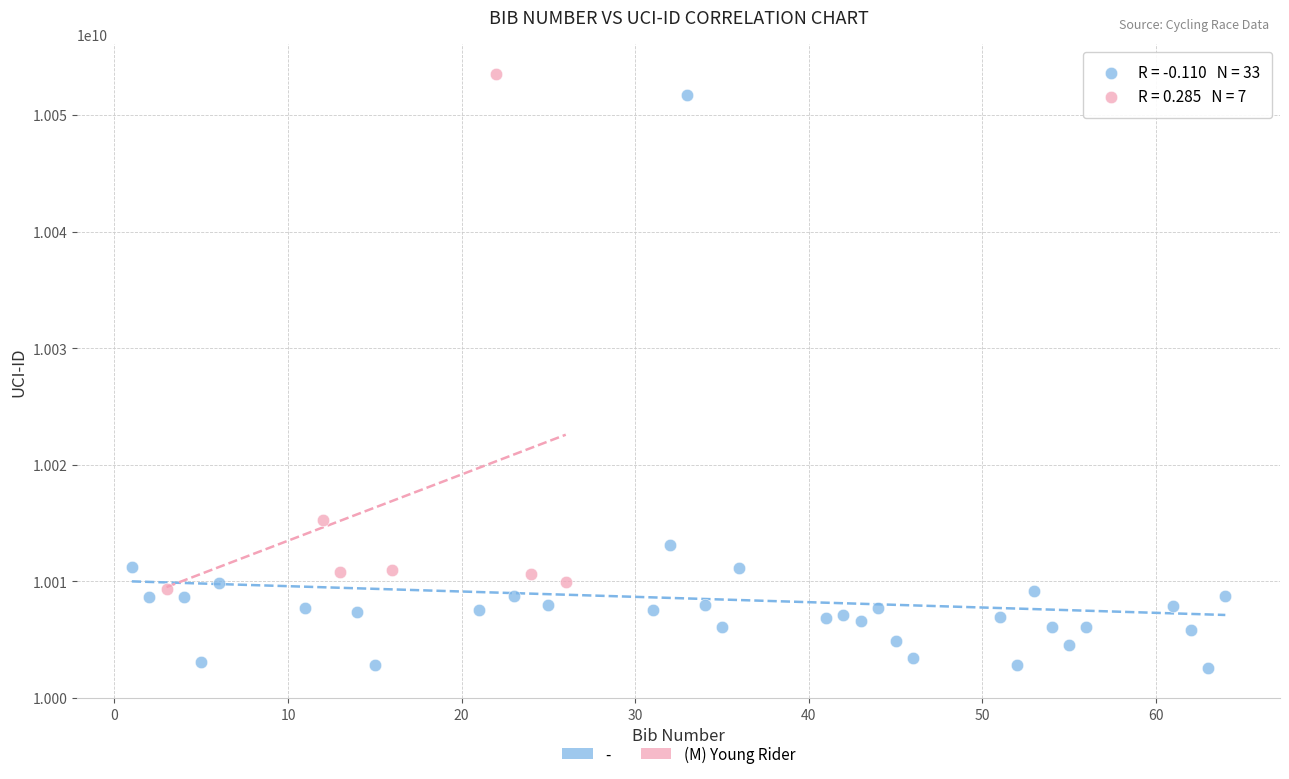

Which series contains the lowest Y value?

-